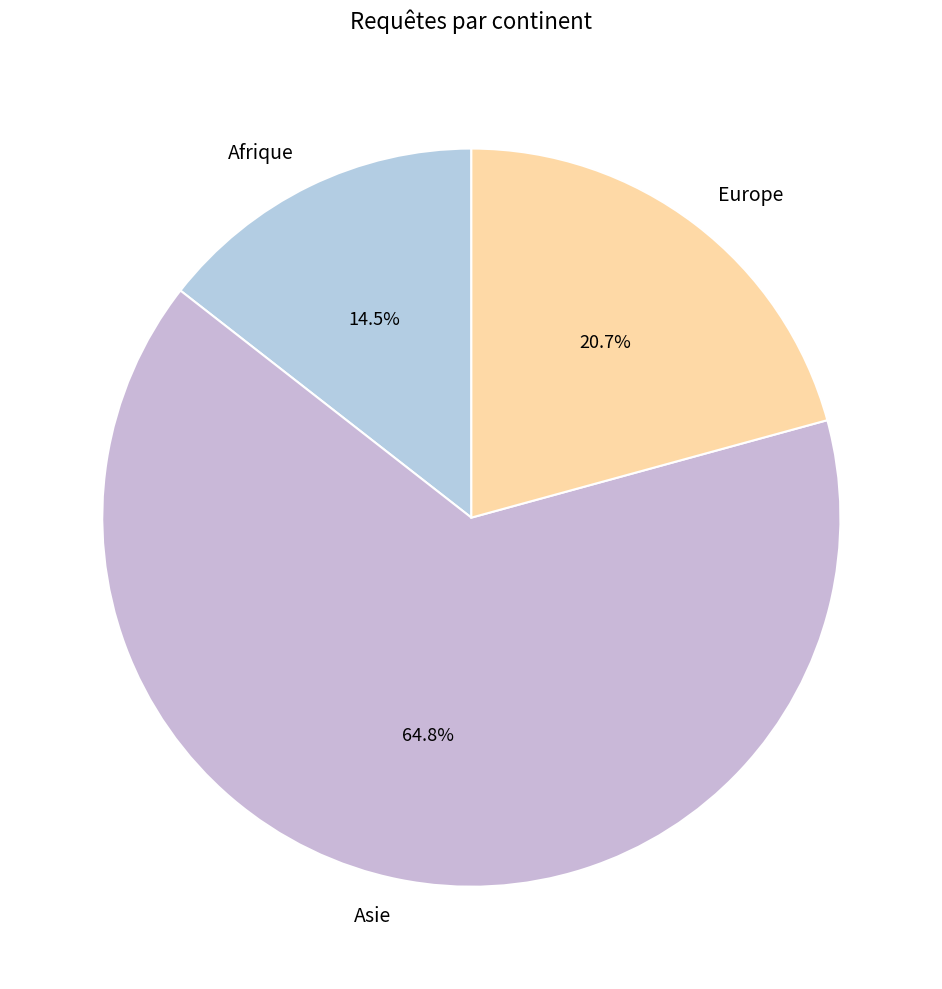

To the nearest percent, what is the difference between the largest and smallest slice percentages?

50%